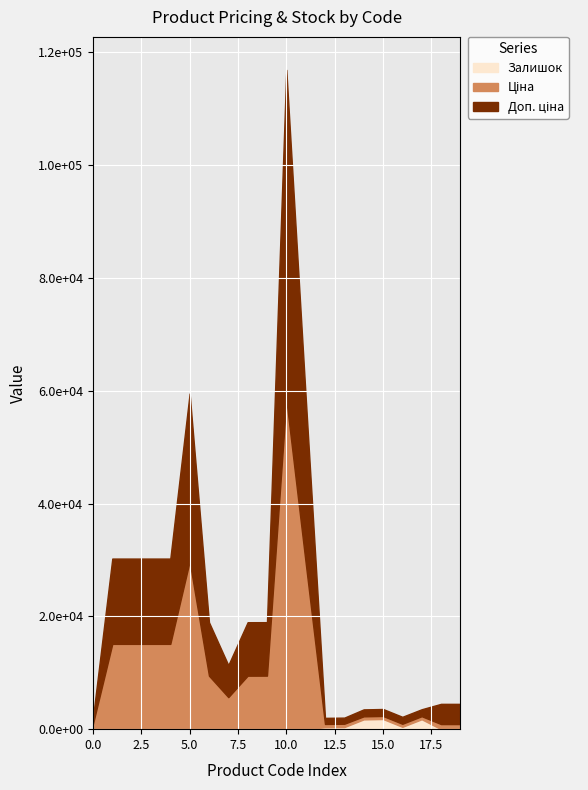

Reading left to right, list all the values displayed in this chart.

Ціна: 282502116=818.5	287682236=15120.0	287682235=15120.0	287682234=15120.0	287682233=15120.0	287702232=29747.2	284162248=9480.1	10832185=5673.8	284162246=9480.1	284162245=9480.1	285662232=58426.5	285642236=29491.5	271712228=589.9	271712227=589.9	284032204=539.0	284032203=539.0	284032208=539.0	284032207=539.0	283291856=895.9	283291651=895.9
Доп. ціна: 282502116=1109.2	287682236=15120.0	287682235=15120.0	287682234=15120.0	287682233=15120.0	287702232=29747.2	284162248=9480.1	10832185=5673.8	284162246=9480.1	284162245=9480.1	285662232=58426.5	285642236=29491.5	271712228=1081.7	271712227=1081.7	284032204=1235.4	284032203=1235.4	284032208=1235.4	284032207=1235.4	283291856=3583.6	283291651=3583.6
Залишок: 282502116=125.0	287682236=0.0	287682235=0.0	287682234=0.0	287682233=0.0	287702232=0.0	284162248=0.0	10832185=3.0	284162246=0.0	284162245=8.0	285662232=14.0	285642236=14.0	271712228=334.0	271712227=374.0	284032204=1734.0	284032203=1802.0	284032208=417.0	284032207=1757.0	283291856=9.0	283291651=7.0